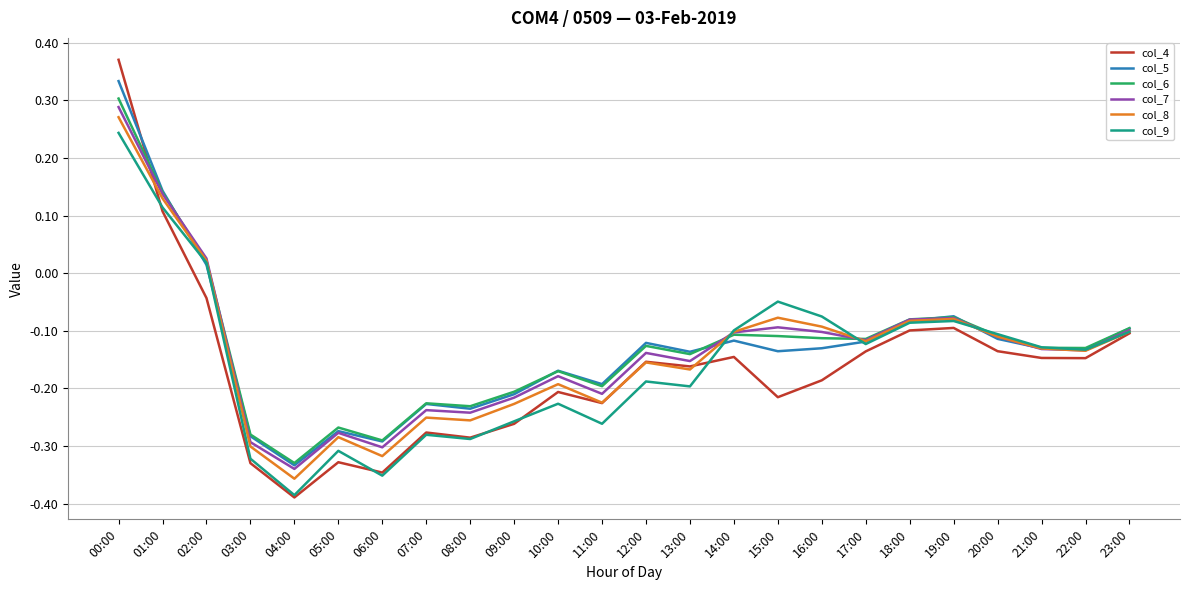

Between which two adjacent categories do col_6 and col_4 first intersect?

00:00 and 01:00